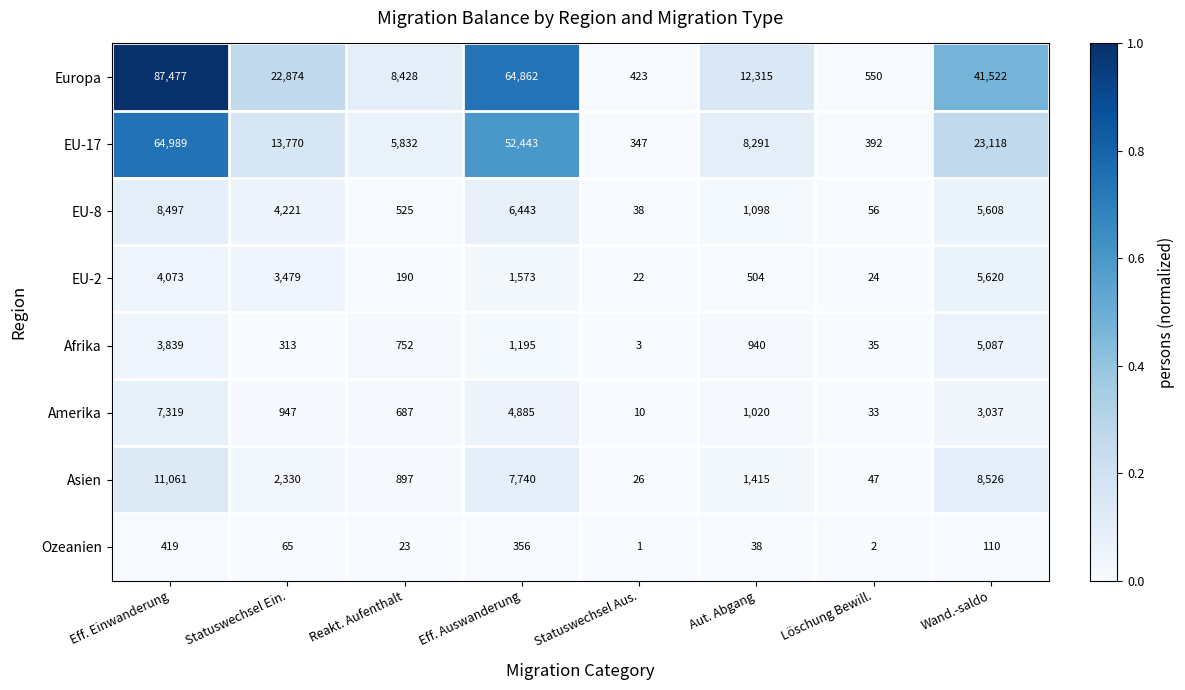

What is the average value of the EU-8 series?

3311